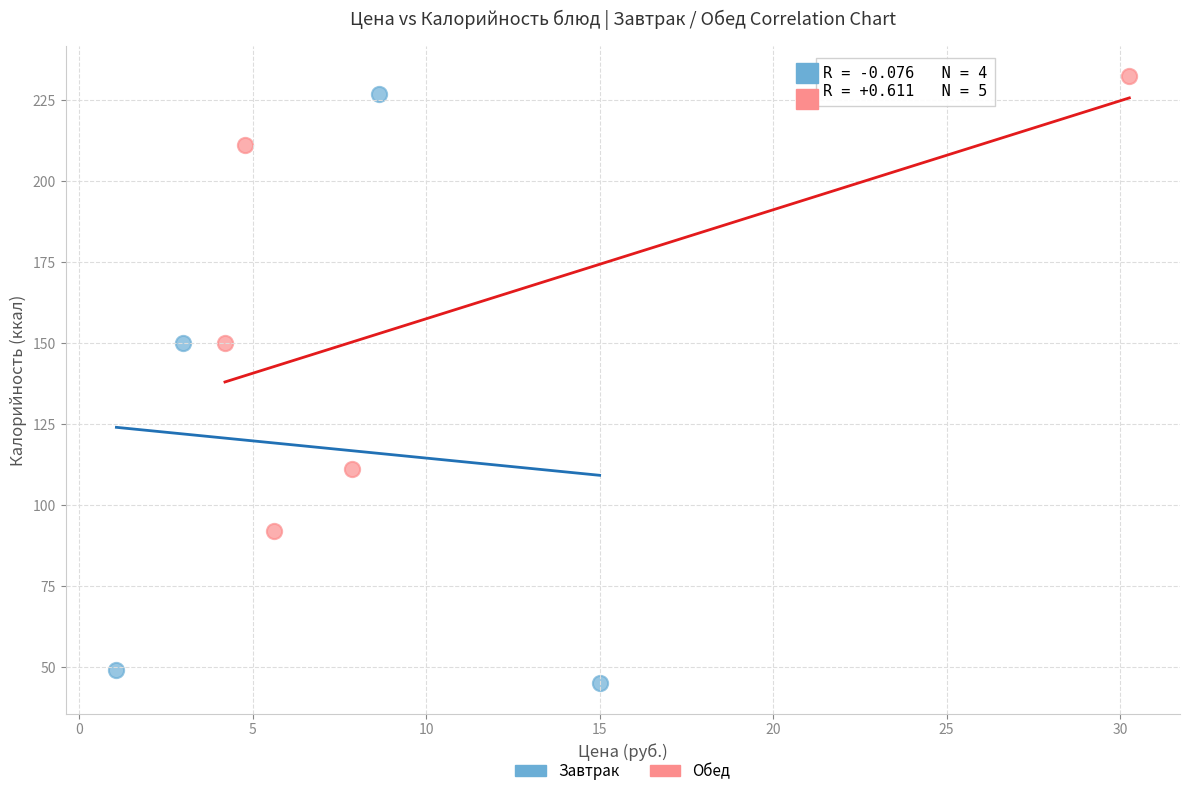

Which series contains the highest Y value?

Обед